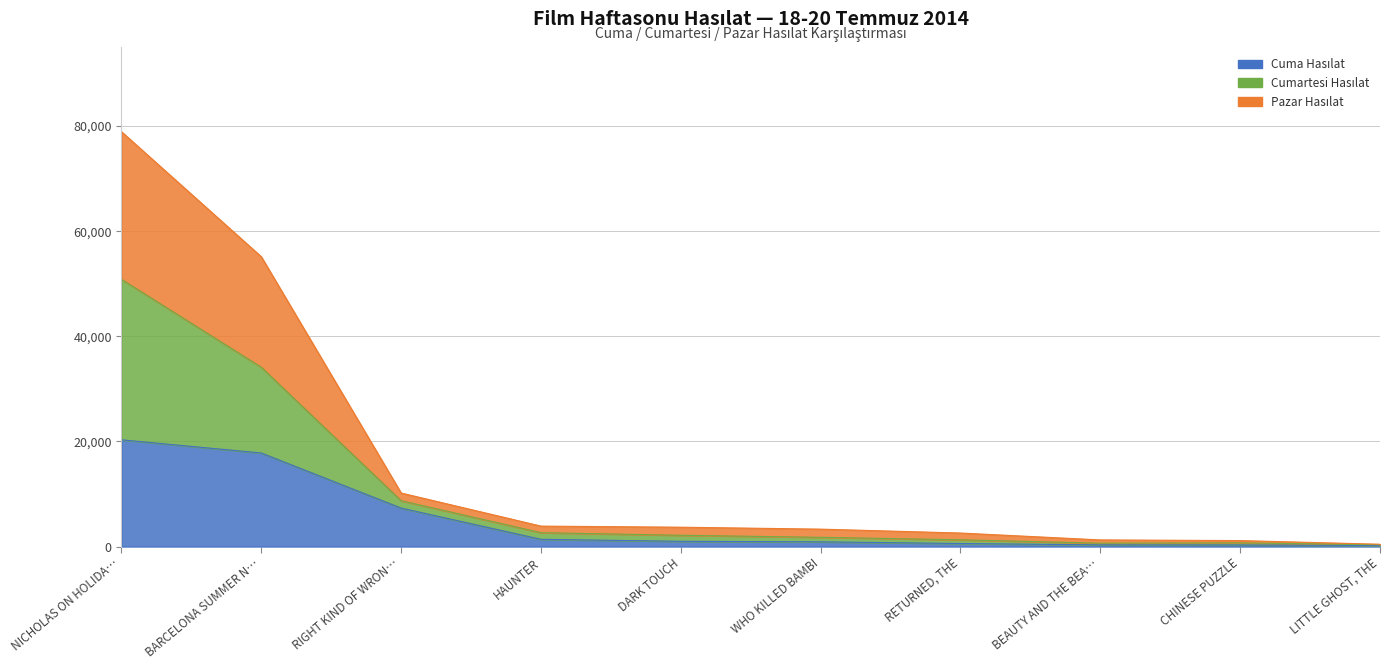

True or false: Pazar Hasılat has a value of 4083.2 at RIGHT KIND OF WRON….

False